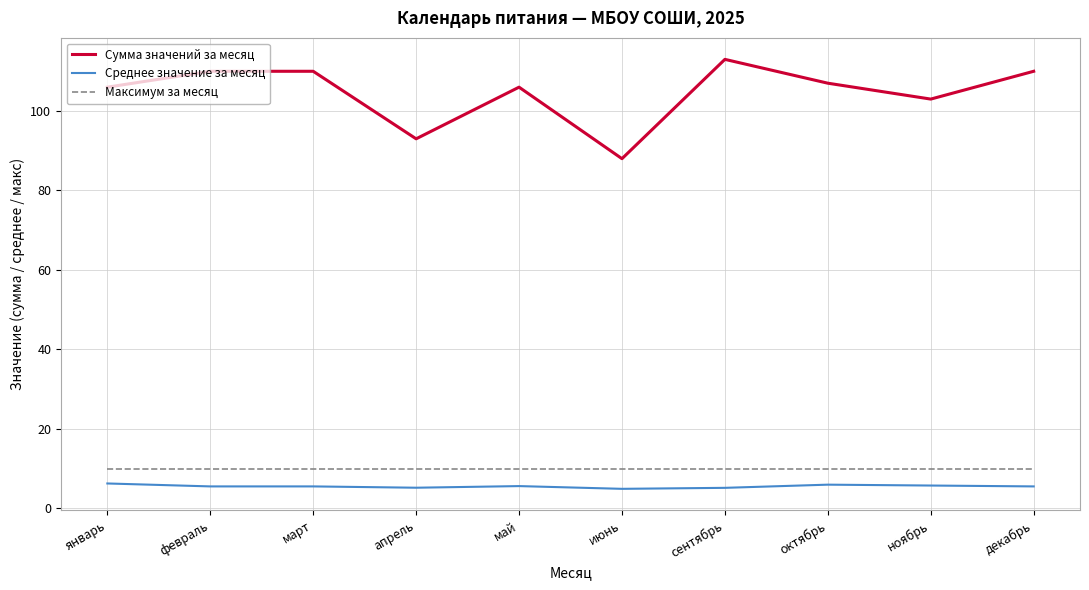

At which label does Сумма значений за месяц reach its minimum?

июнь